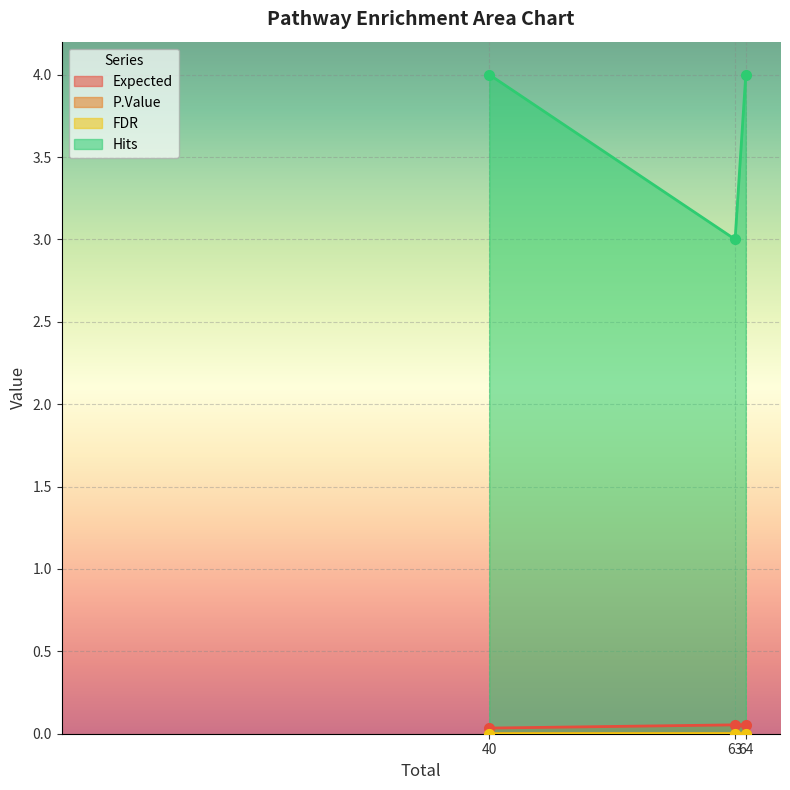

What is the minimum value for Hits?

3.0